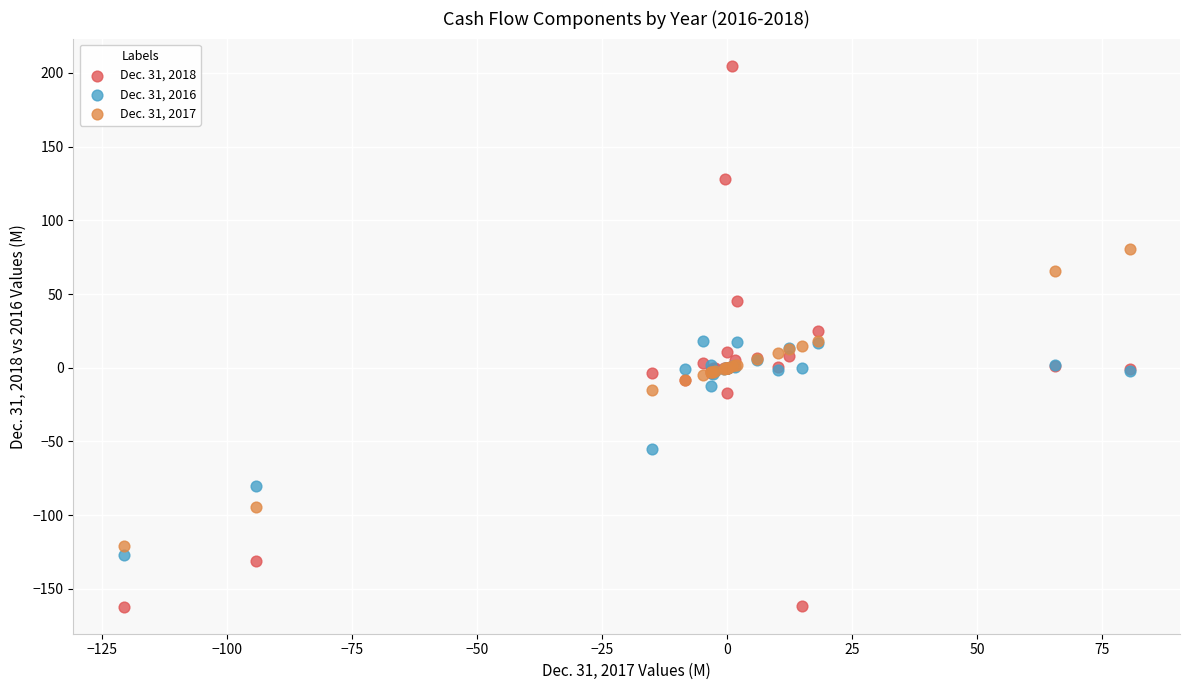

Which series contains the highest Y value?

Dec. 31, 2018